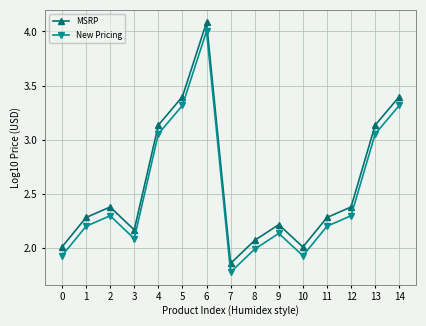

The New Pricing series shows 2.0 at 8. True or false?

True